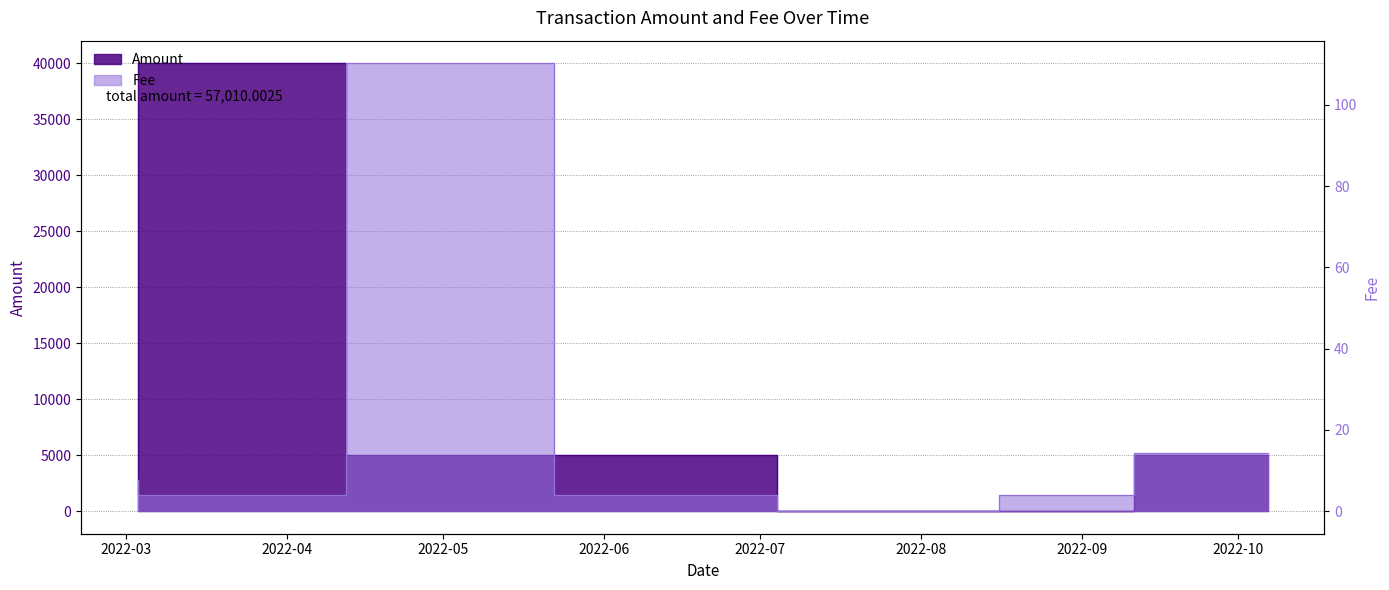

How many interior local peaks does the Amount series have?

1